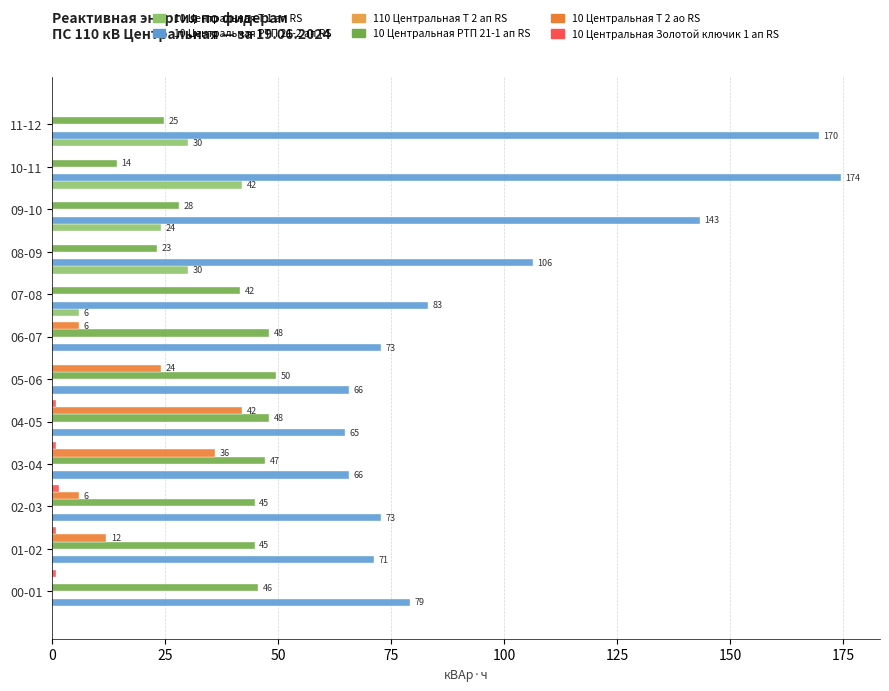

Is it true that 10 Центральная РТП 21-2 ап RS equals 53.4 at 07-08?

False